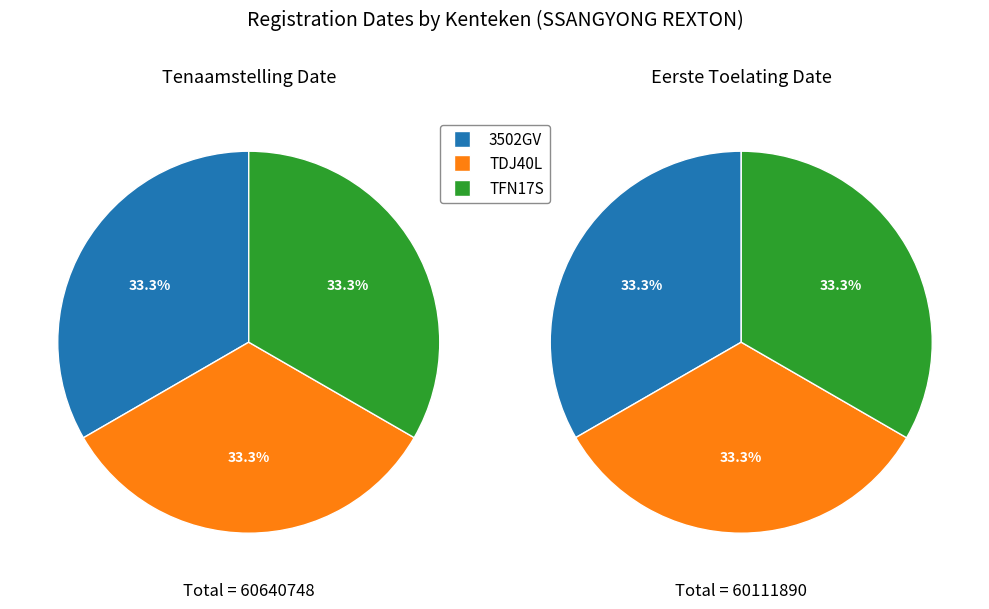

Which category has the smallest portion of the pie?

3502GV